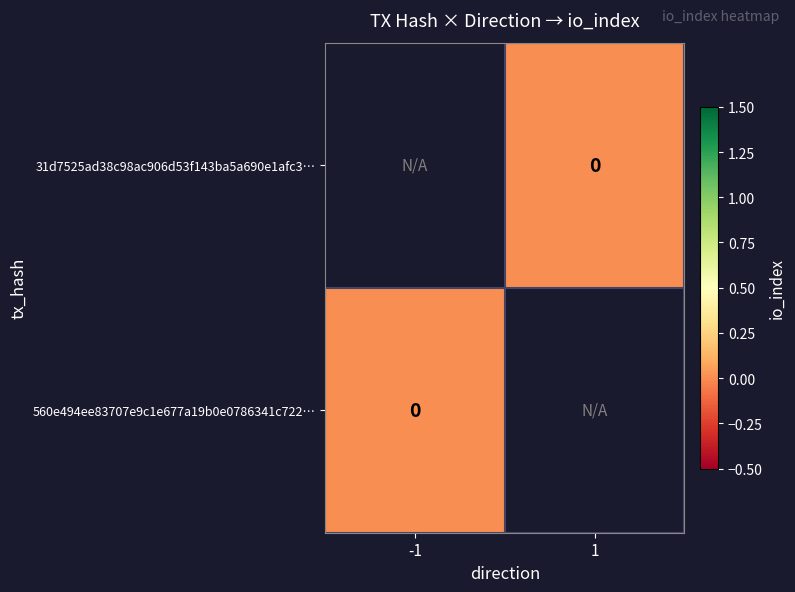

At -1, list the series in order from smallest to largest.

31d7525ad38c98ac906d53f143ba5a690e1afc3…, 560e494ee83707e9c1e677a19b0e0786341c722…